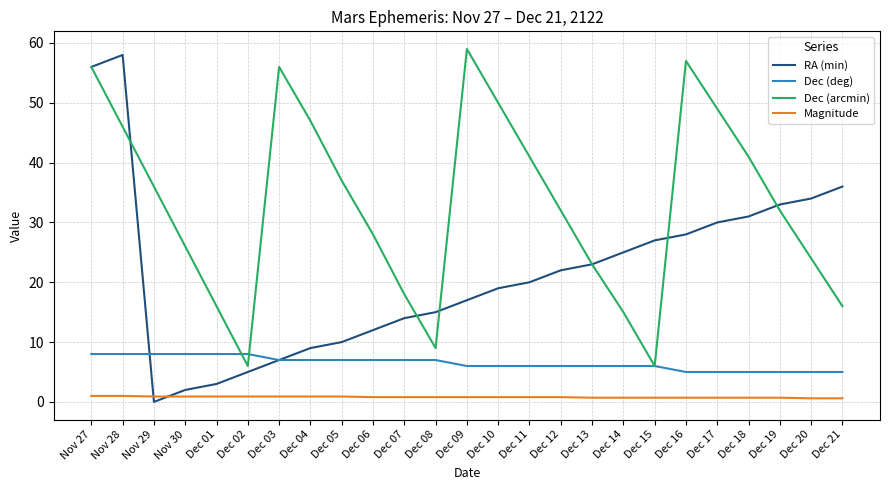

Does the chart display data point markers on the line(s)?

No